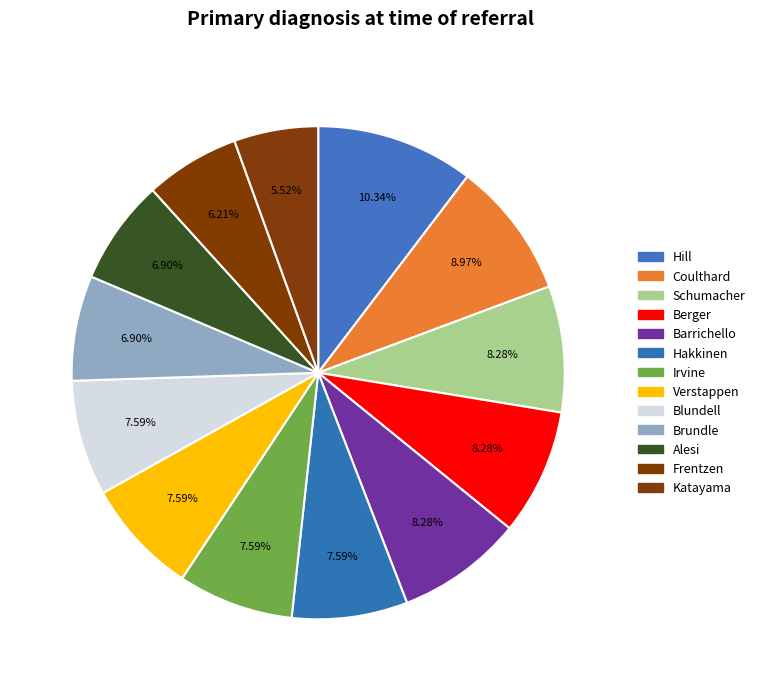

To the nearest percent, what is the difference between the Frentzen and Katayama slice percentages?

1%